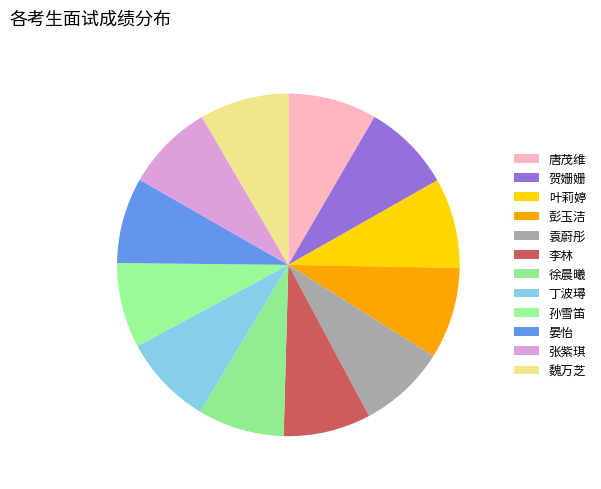

Is 徐晨曦 the majority of the pie?

No